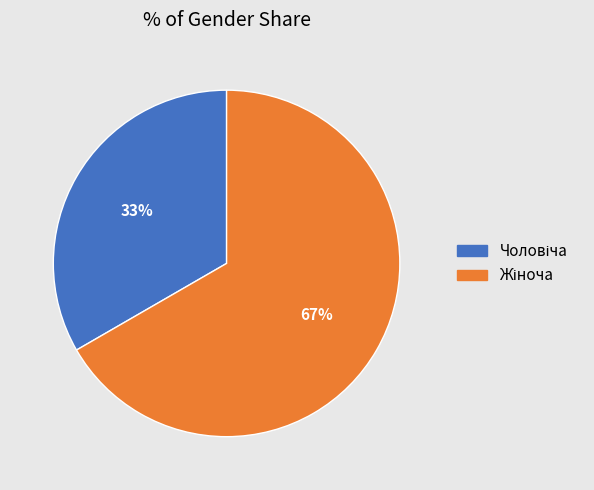

Is there a majority slice in this chart?

Yes